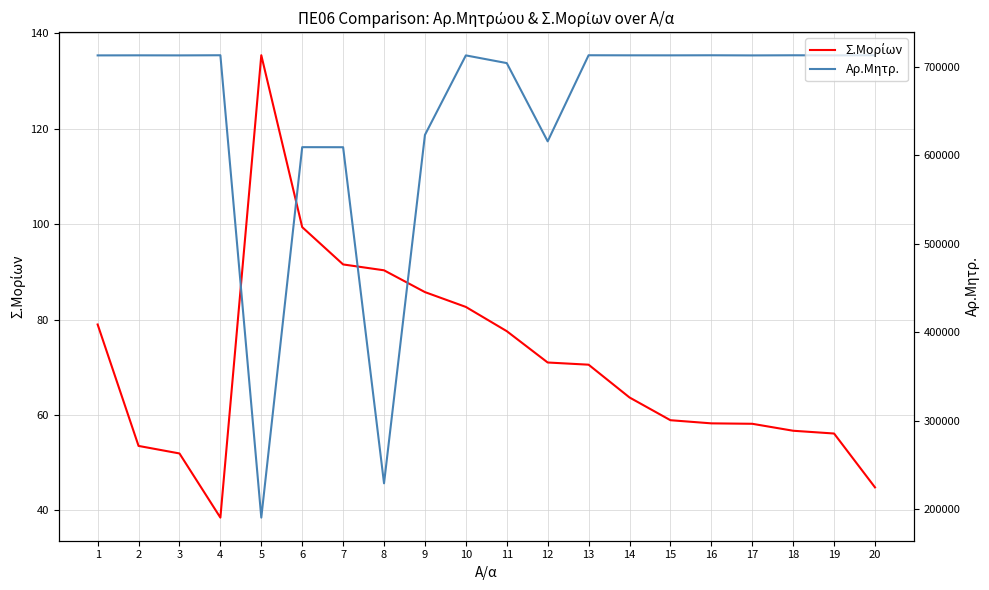

How many interior local peaks does the Σ.Μορίων series have?

1